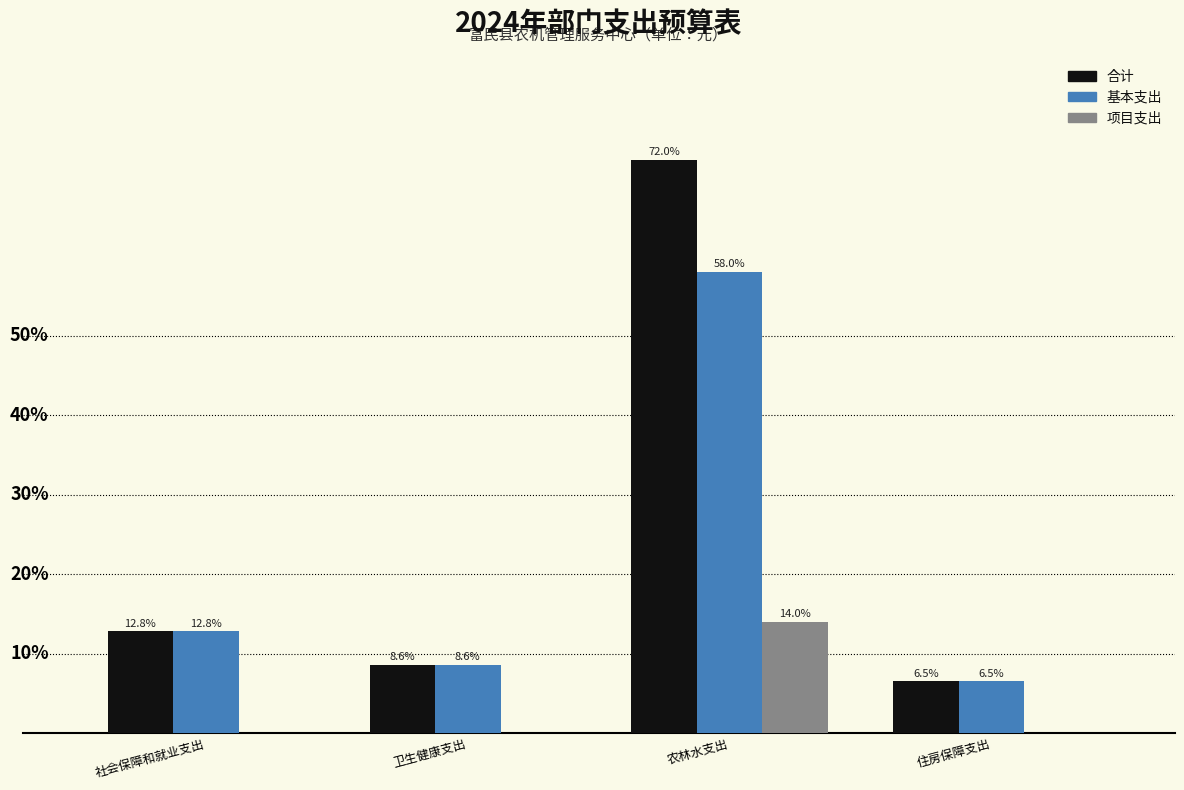

Does the chart contain stacked bars?

No